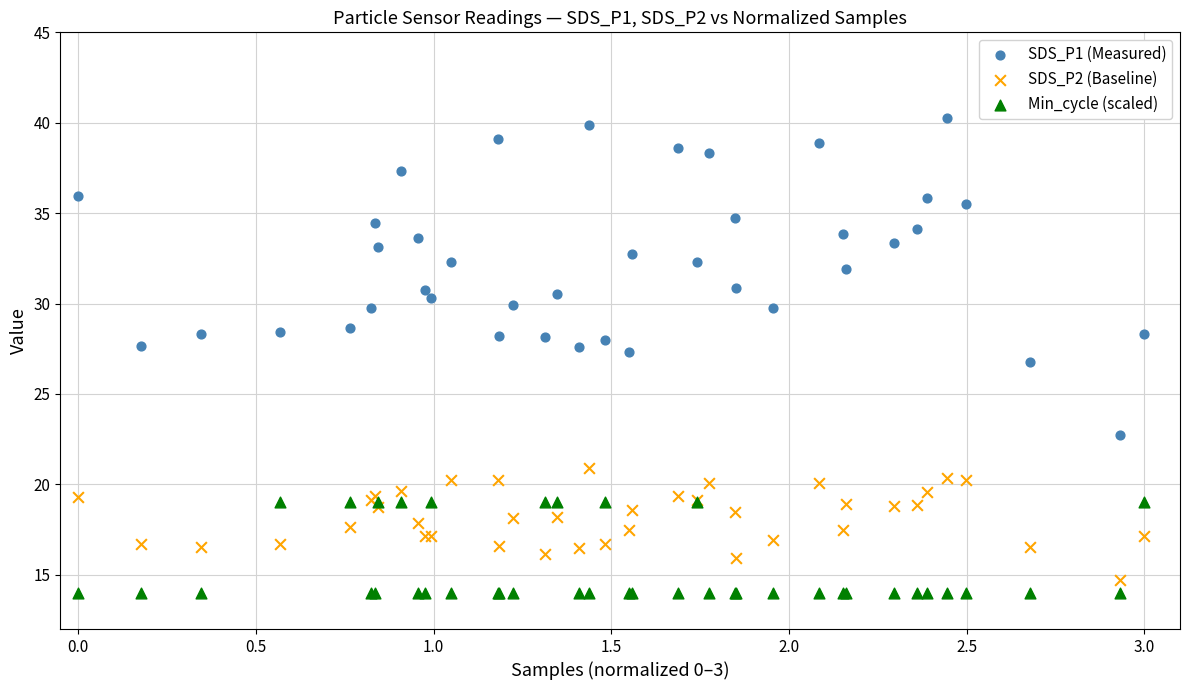

Which series reaches the maximum Y coordinate?

SDS_P1 (Measured)